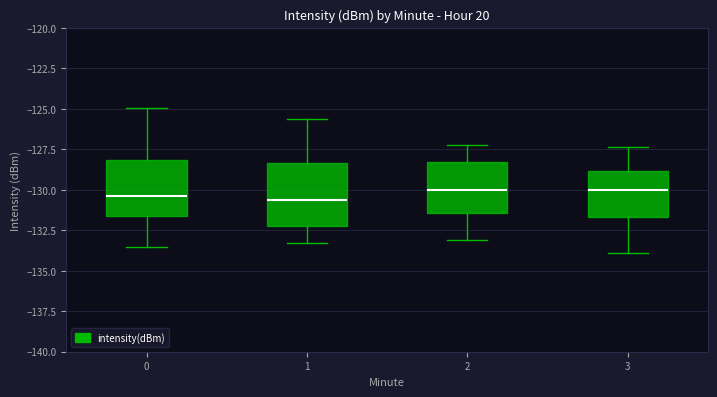

Reading left to right, read every box against the y-axis: the position of its median line, the range the box covers, and the ends of its whiskers. The values are not printed on the chart, so give them approximately, as read against the axis.

0: median -130.5, box -131.5 to -128.0, whiskers -133.5 to -125.0
1: median -130.5, box -132.0 to -128.5, whiskers -133.5 to -125.5
2: median -130.0, box -131.5 to -128.5, whiskers -133.0 to -127.0
3: median -130.0, box -131.5 to -129.0, whiskers -134.0 to -127.5